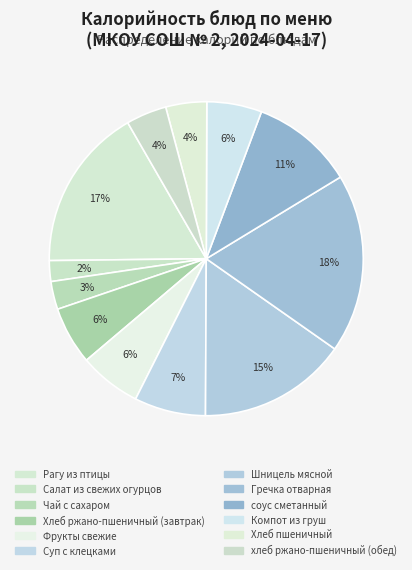

Count the number of slices in the pie.

12